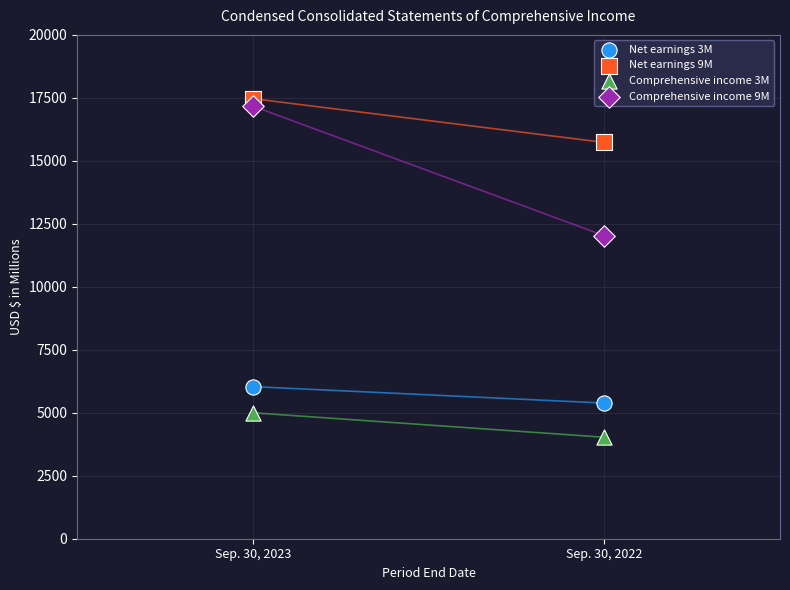

In the Comprehensive income 9M series, what Y value is closest to 14601?

12029